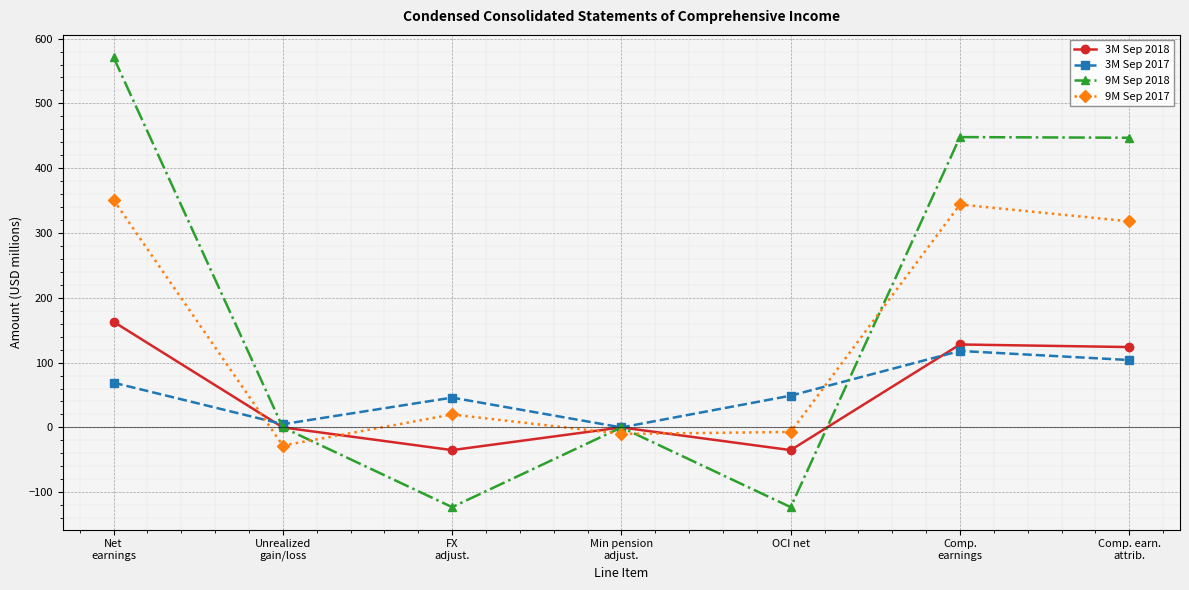

What is the label of the 3rd point from the right?

OCI net